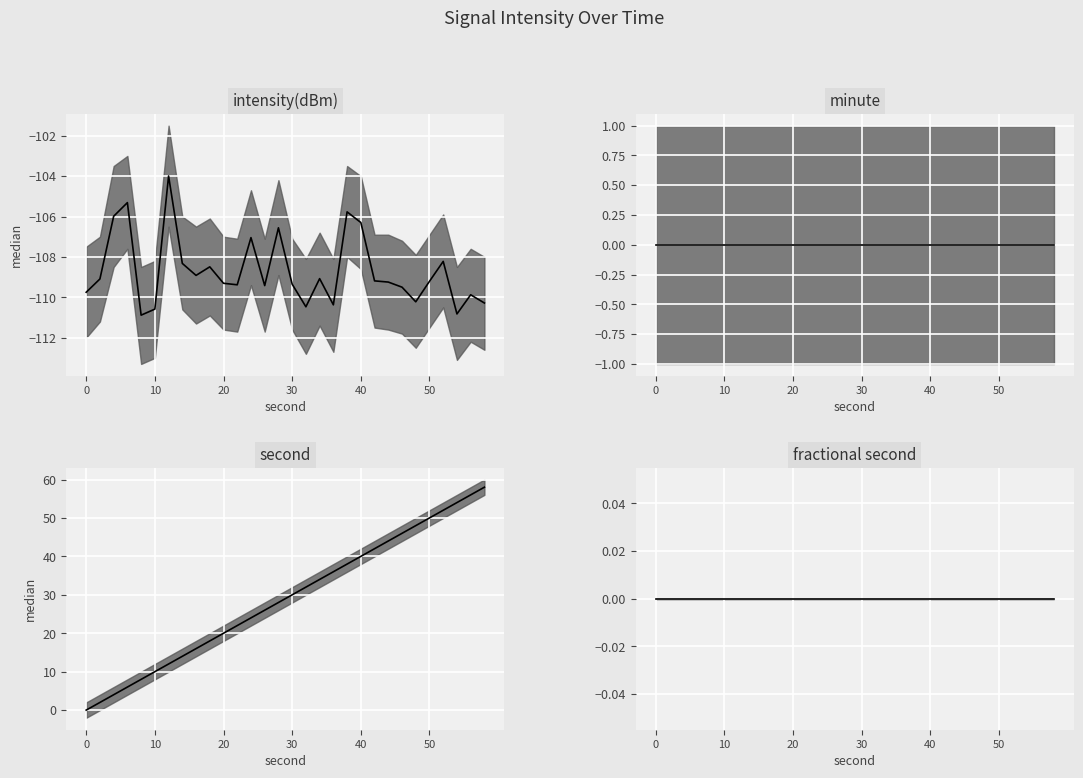

How many categories are shown in the chart?

30